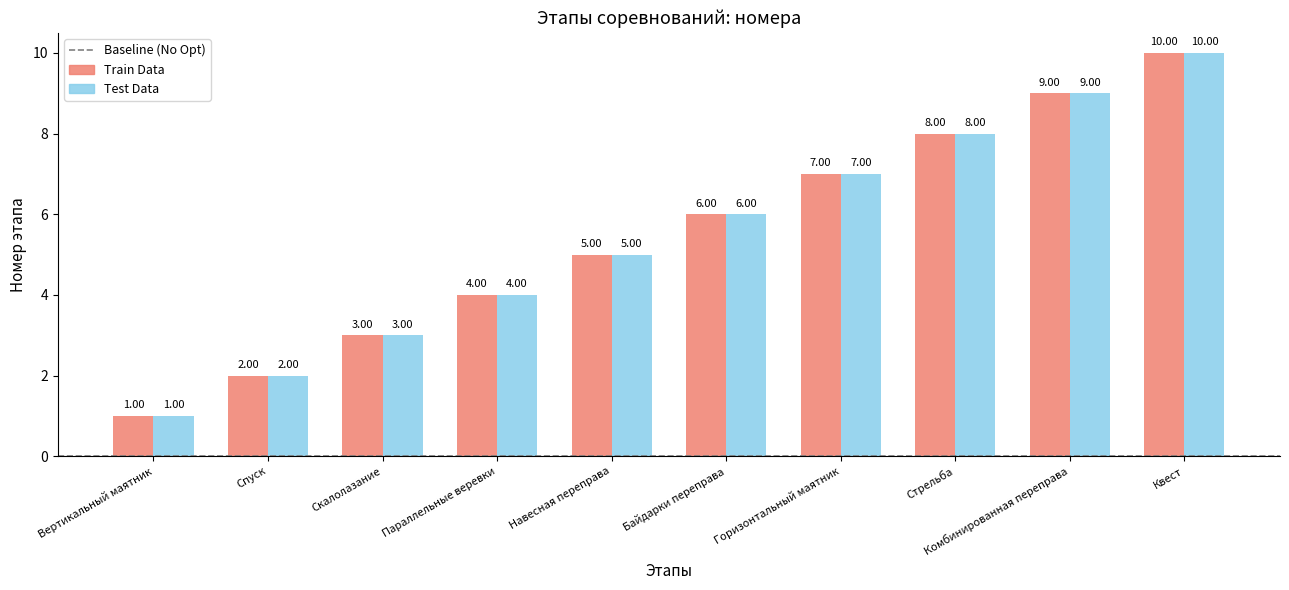

How many categories are shown in the chart?

10